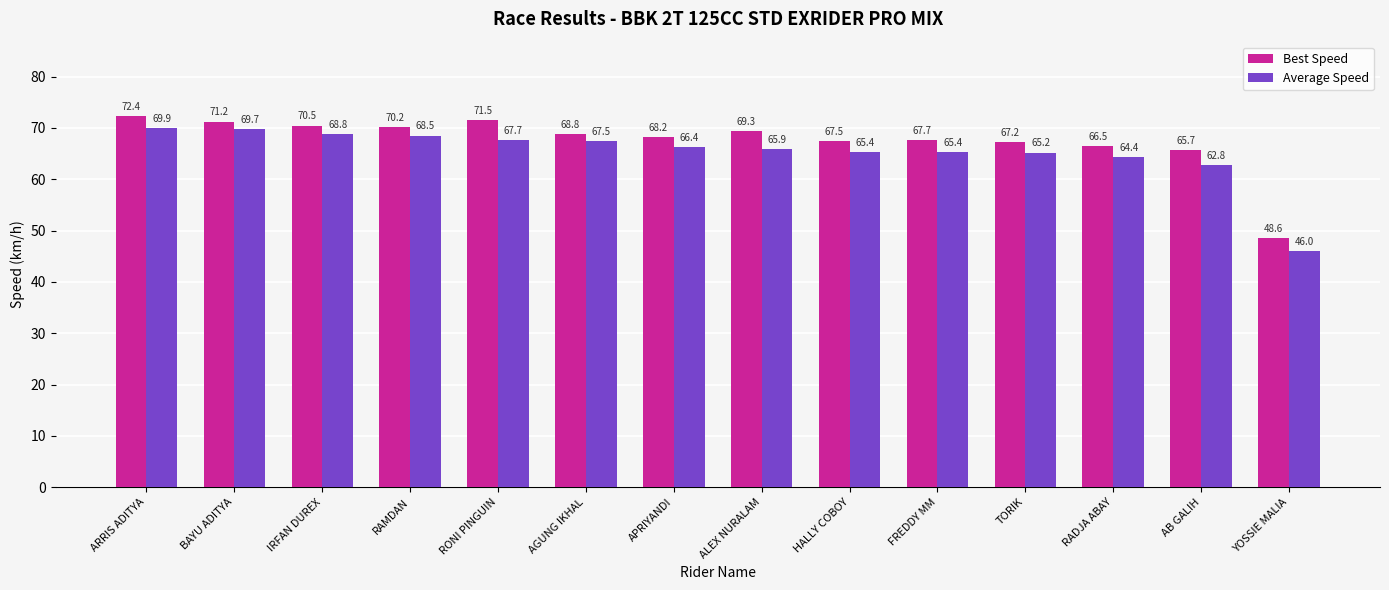

Which category has the lowest value in the Best Speed series?

YOSSIE MALIA